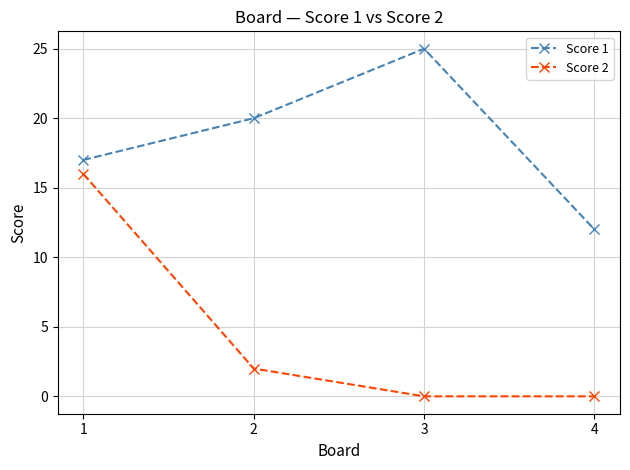

At how many categories does at least one series exceed 5?

4